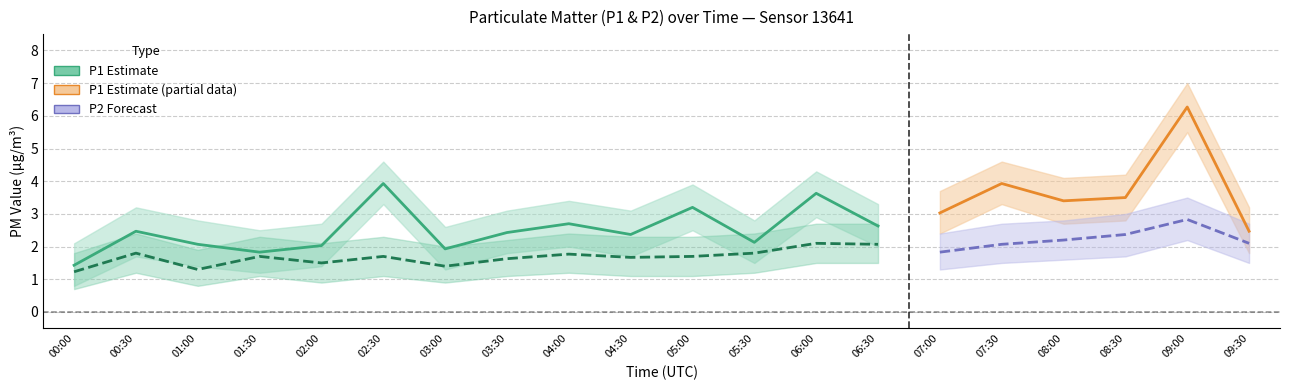

Reading right to left, what are all the values shown in this chart?

P1: 09:30=2.5	09:00=6.3	08:30=3.5	08:00=3.4	07:30=3.9	07:00=3.0	06:30=2.6	06:00=3.6	05:30=2.1	05:00=3.2	04:30=2.4	04:00=2.7	03:30=2.4	03:00=1.9	02:30=3.9	02:00=2.0	01:30=1.8	01:00=2.1	00:30=2.5	00:00=1.4
P1_upper: 09:30=3.2	09:00=7.0	08:30=4.2	08:00=4.1	07:30=4.6	07:00=3.7	06:30=3.3	06:00=4.3	05:30=2.8	05:00=3.9	04:30=3.1	04:00=3.4	03:30=3.1	03:00=2.6	02:30=4.6	02:00=2.7	01:30=2.5	01:00=2.8	00:30=3.2	00:00=2.1
P1_lower: 09:30=1.8	09:00=5.5	08:30=2.8	08:00=2.7	07:30=3.3	07:00=2.4	06:30=2.0	06:00=2.9	05:30=1.5	05:00=2.5	04:30=1.7	04:00=2.0	03:30=1.8	03:00=1.3	02:30=3.3	02:00=1.4	01:30=1.2	01:00=1.4	00:30=1.7	00:00=0.8
P2: 09:30=2.1	09:00=2.8	08:30=2.4	08:00=2.2	07:30=2.1	07:00=1.8	06:30=2.1	06:00=2.1	05:30=1.8	05:00=1.7	04:30=1.7	04:00=1.8	03:30=1.6	03:00=1.4	02:30=1.7	02:00=1.5	01:30=1.7	01:00=1.3	00:30=1.8	00:00=1.2
P2_upper: 09:30=2.7	09:00=3.5	08:30=3.0	08:00=2.8	07:30=2.7	07:00=2.4	06:30=2.7	06:00=2.7	05:30=2.4	05:00=2.3	04:30=2.3	04:00=2.4	03:30=2.2	03:00=2.0	02:30=2.3	02:00=2.1	01:30=2.3	01:00=1.9	00:30=2.4	00:00=1.8
P2_lower: 09:30=1.5	09:00=2.2	08:30=1.7	08:00=1.6	07:30=1.5	07:00=1.3	06:30=1.5	06:00=1.5	05:30=1.2	05:00=1.1	04:30=1.1	04:00=1.2	03:30=1.1	03:00=0.9	02:30=1.1	02:00=0.9	01:30=1.1	01:00=0.8	00:30=1.2	00:00=0.7